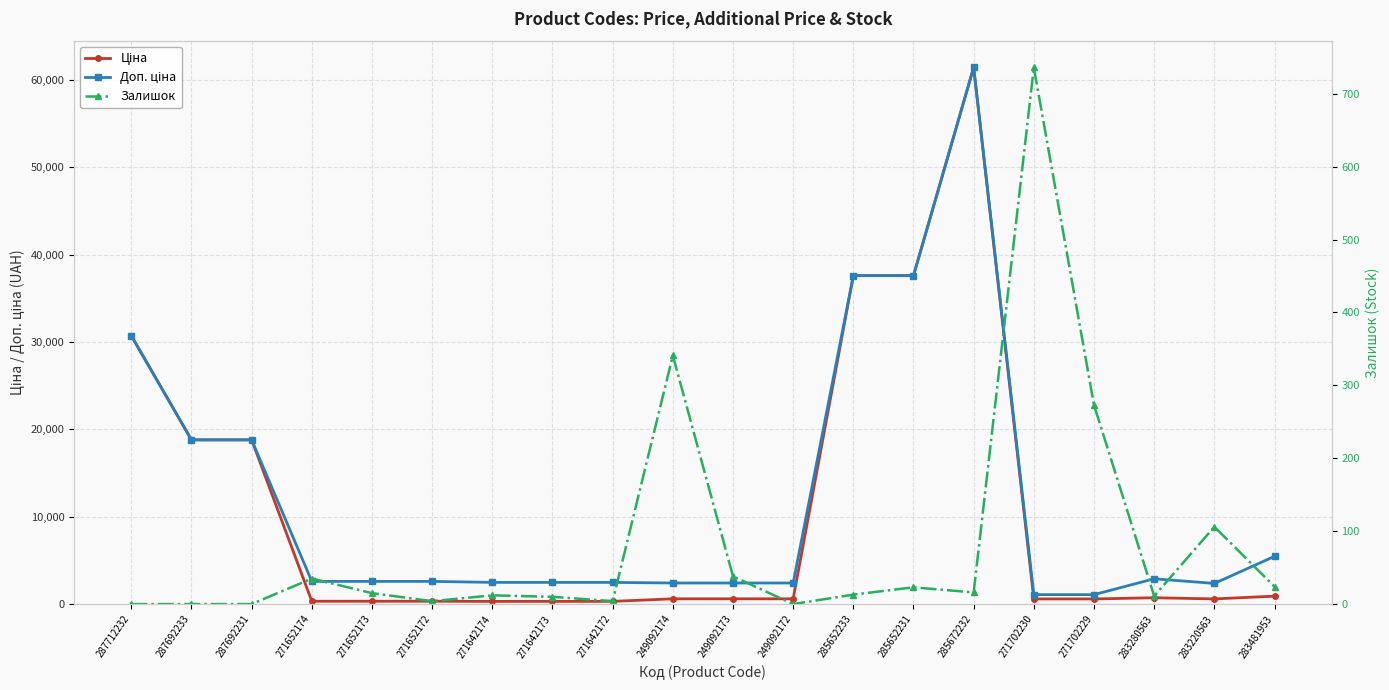

Between which two adjacent categories do Залишок and Ціна first intersect?

285672232 and 271702230